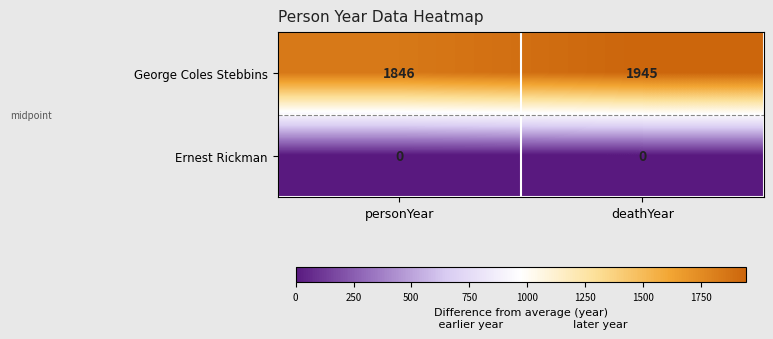

How many categories are shown in the chart?

2